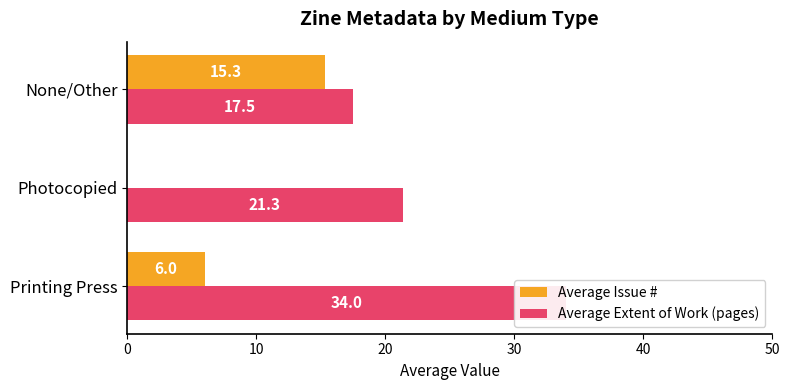

Reading left to right, transcribe all the data shown in this chart.

Average Issue #: 6.0	0.0	15.3
Average Extent of Work (pages): 34.0	21.3	17.5